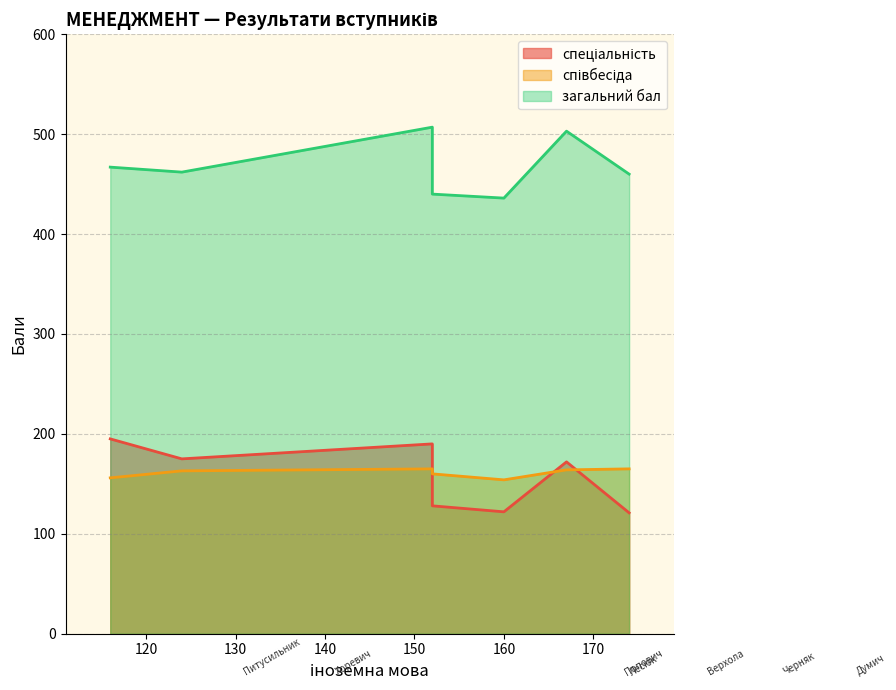

At which label is загальний бал closest to 471?

Питусильник